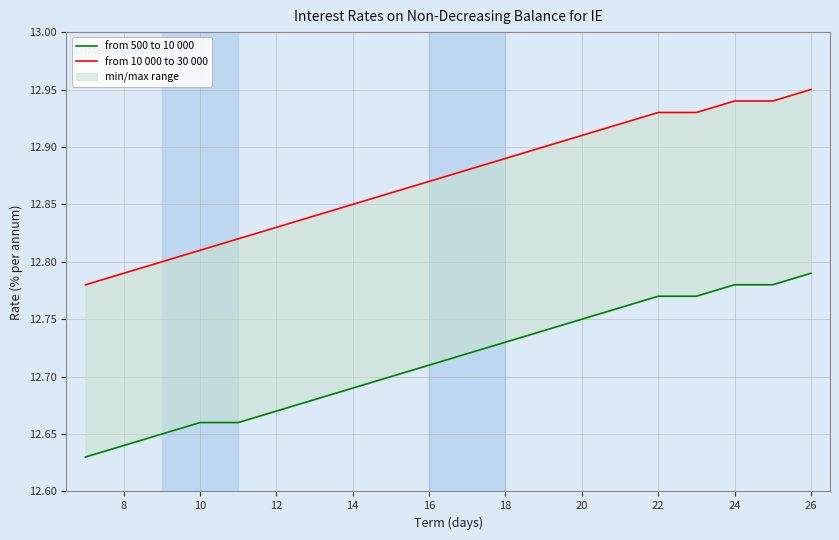

How many distinct data groups are displayed?

2